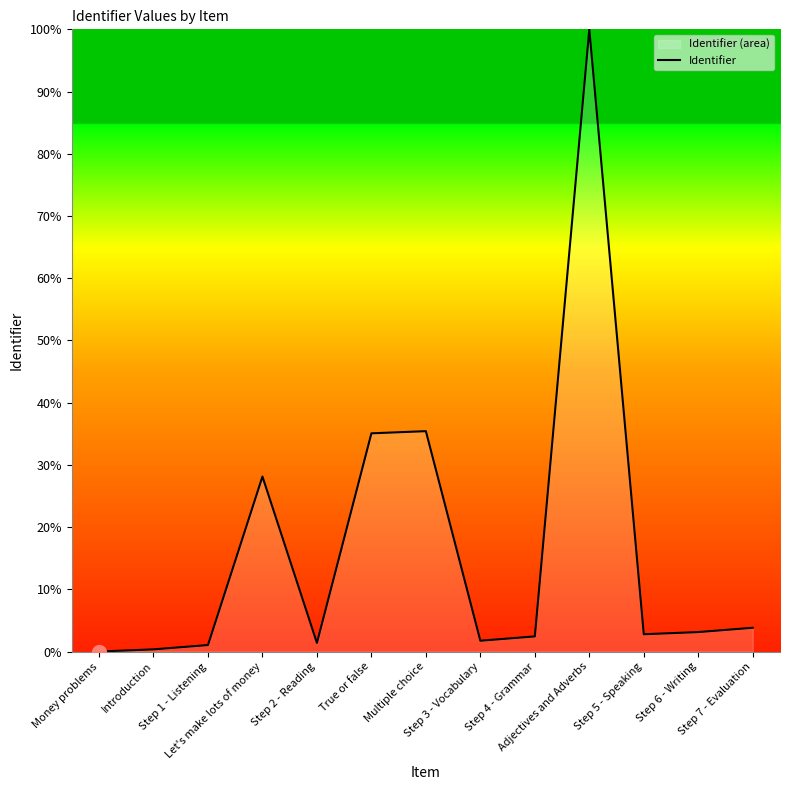

What is the value of the 10th point from the left?

100.0